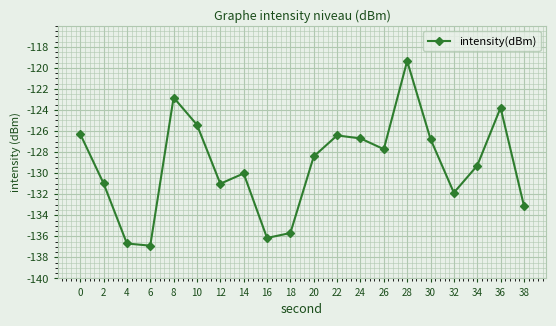

How many series are shown in this chart?

1